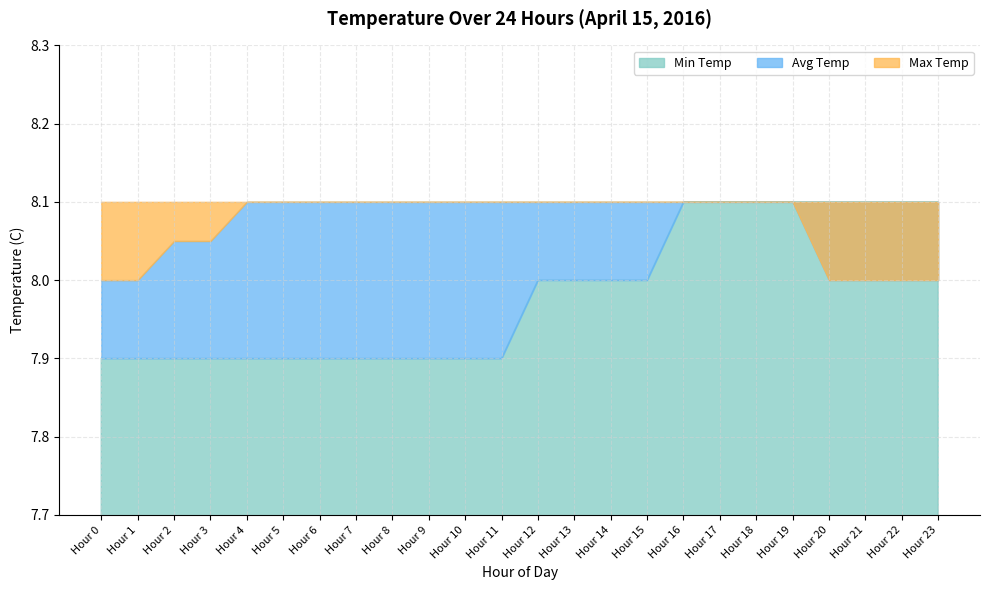

Is it true that Min Temp equals 7.9 at Hour 8?

True